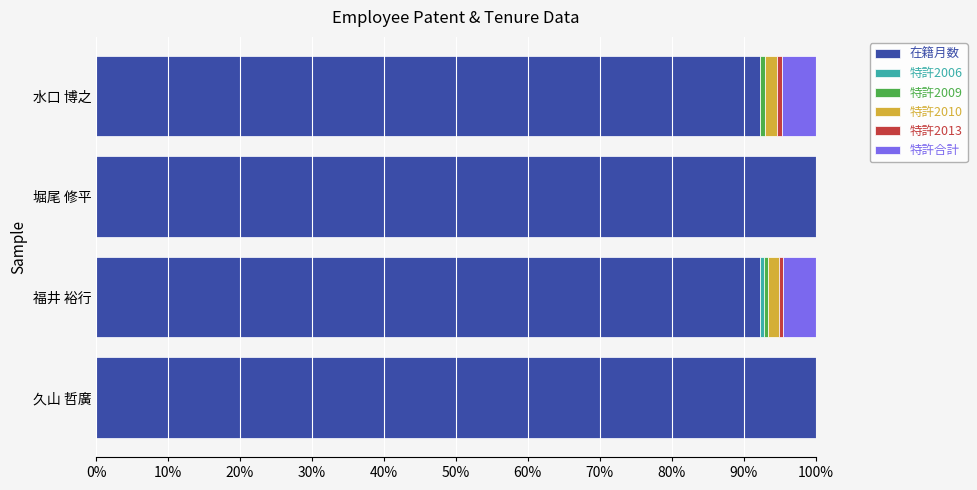

What is the maximum value for 在籍月数?

100.0